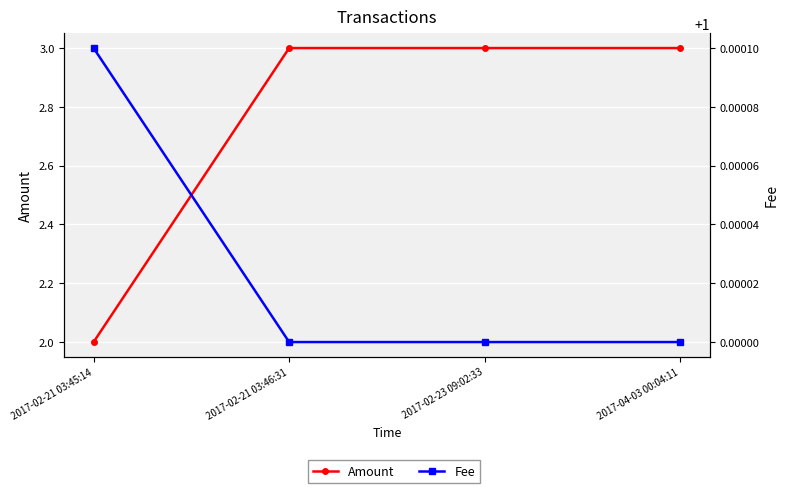

Reading left to right, transcribe all the data shown in this chart.

Amount: 2.0	3.0	3.0	3.0
Fee: 1.0	1.0	1.0	1.0